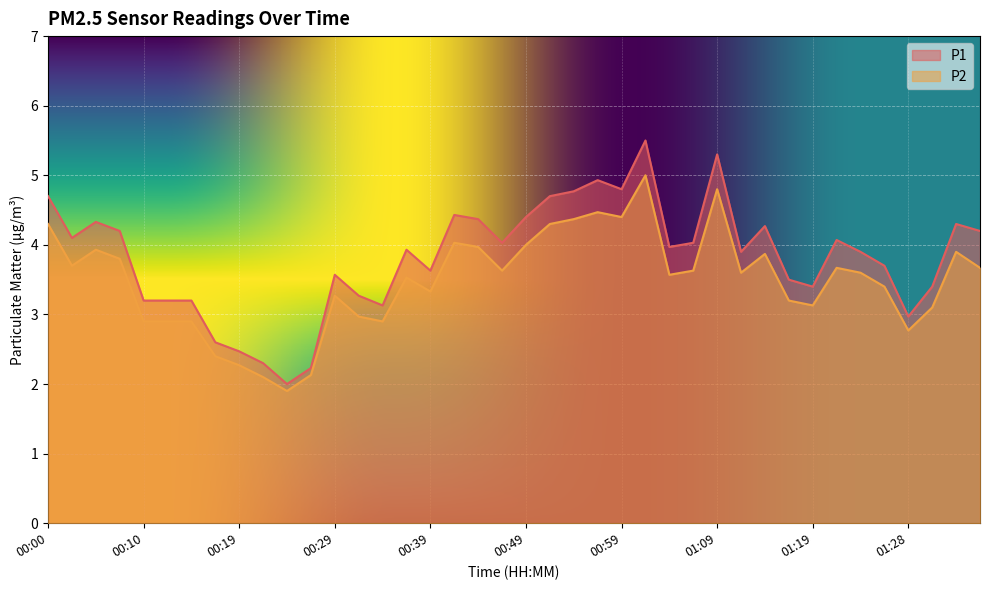

At 01:09, list the series in order from smallest to largest.

P2, P1